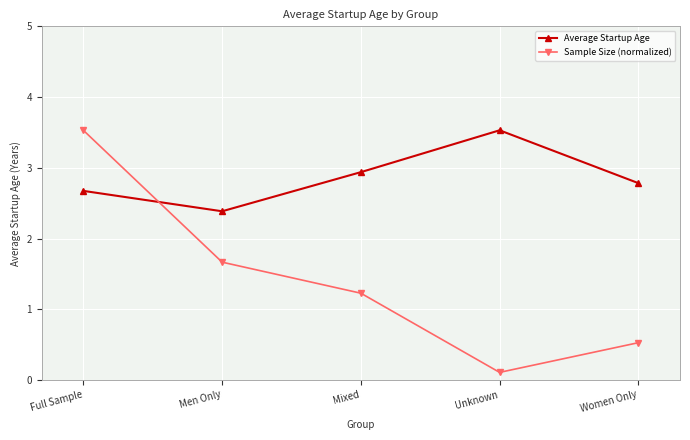

How many lines are shown in the chart?

2